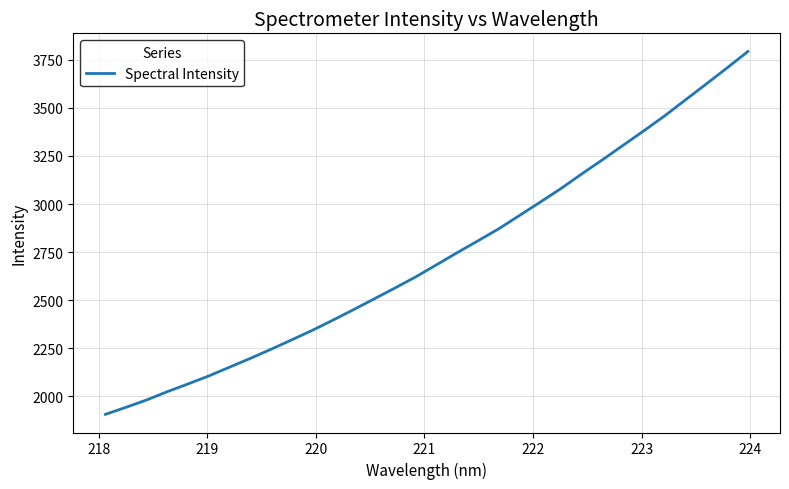

What is the difference between the maximum and minimum values?

1888.3